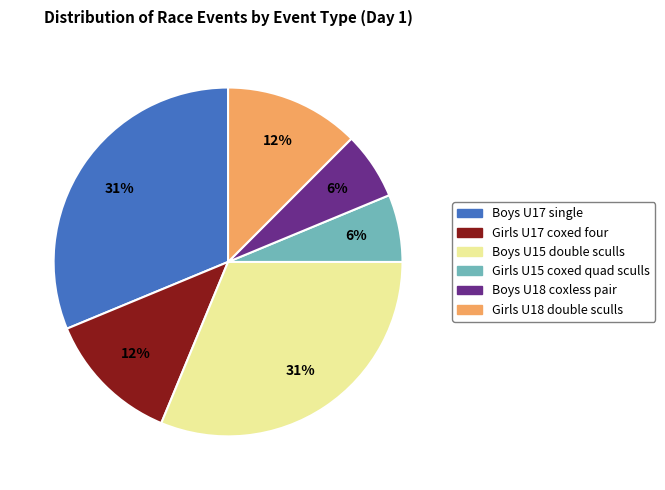

The Boys U18 coxless pair slice represents 1% of the pie. True or false?

False